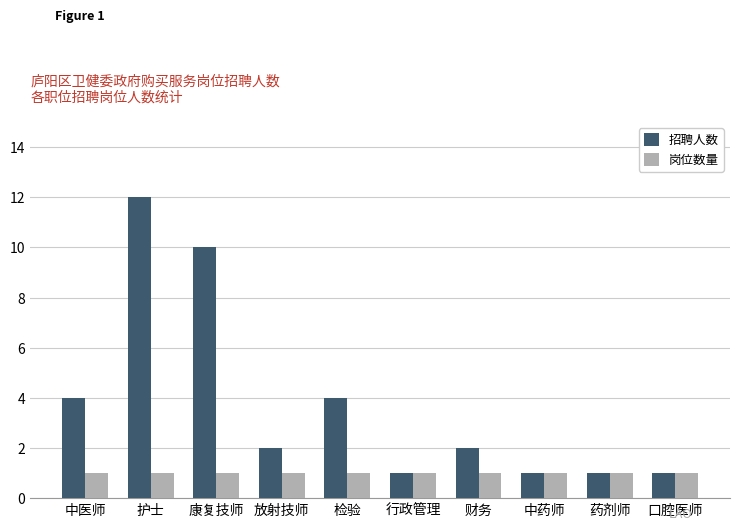

Is it true that 岗位数量 equals 1 at 中药师?

True